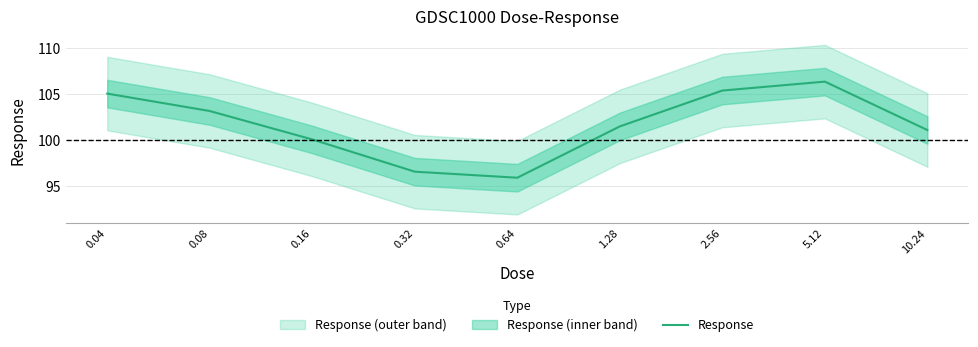

What is the value of the 8th point from the left?

106.4